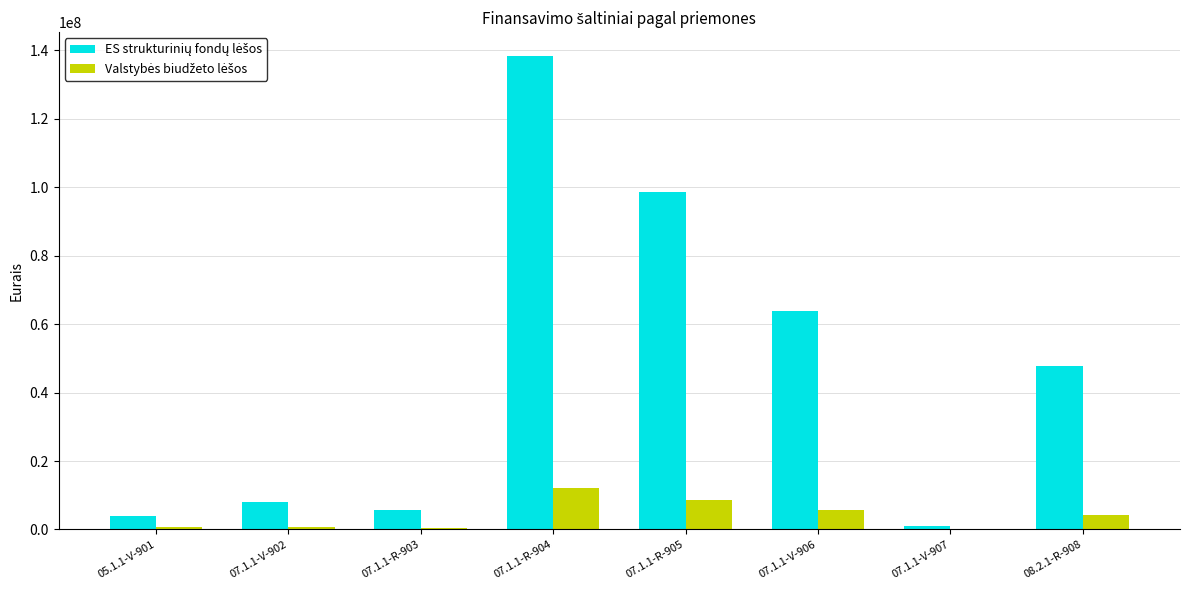

What is the greatest value displayed?

138438367